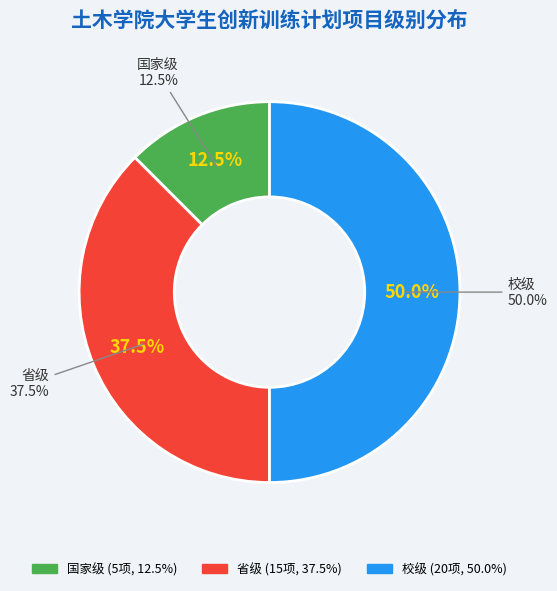

Does any single category account for the majority?

No